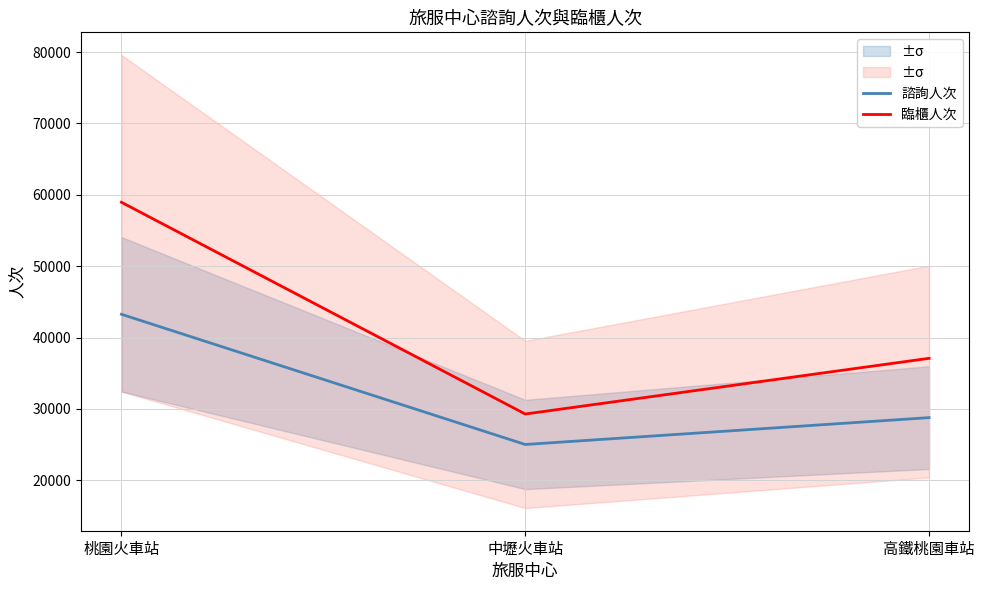

Which category has the highest value in the 諮詢人次 series?

桃園火車站